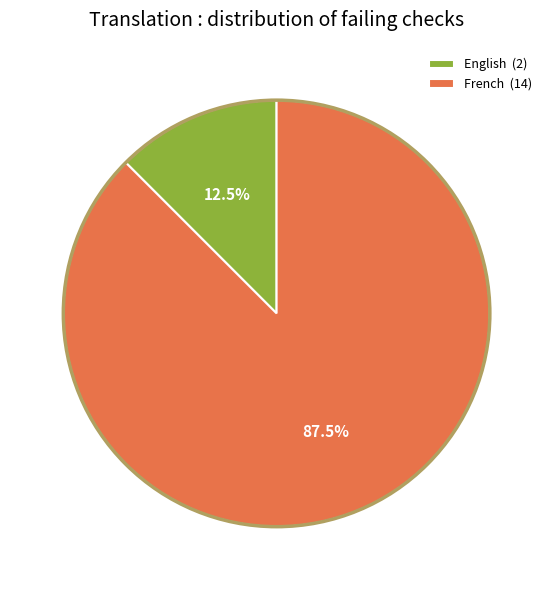

What percentage is NOT represented by French (14)?

12.5%